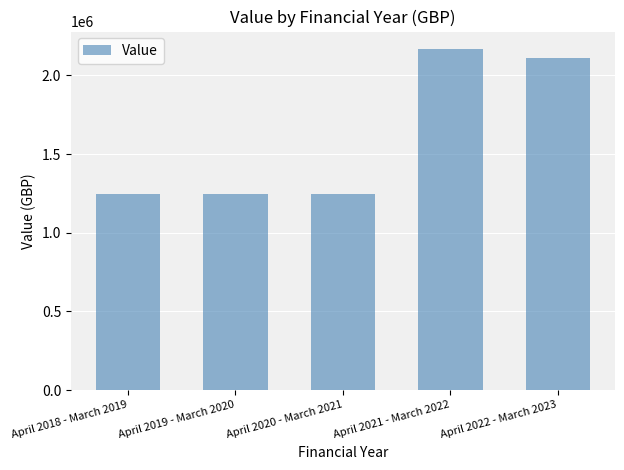

Is it true that the value at April 2020 - March 2021 is 1246261?

True